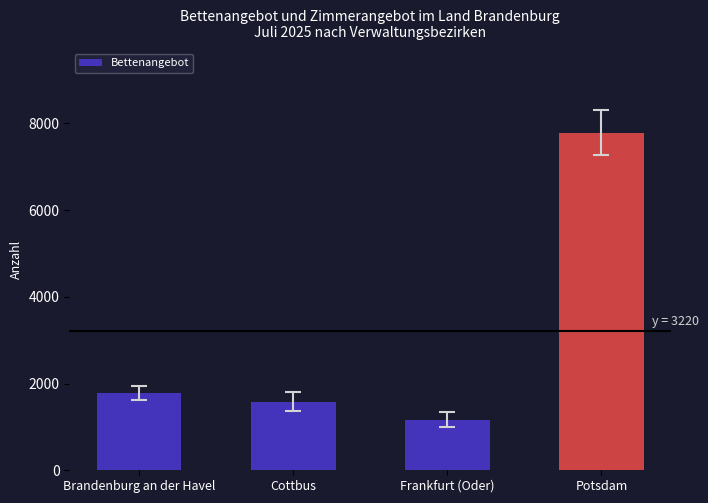

What is the difference between the maximum and minimum values?

6616